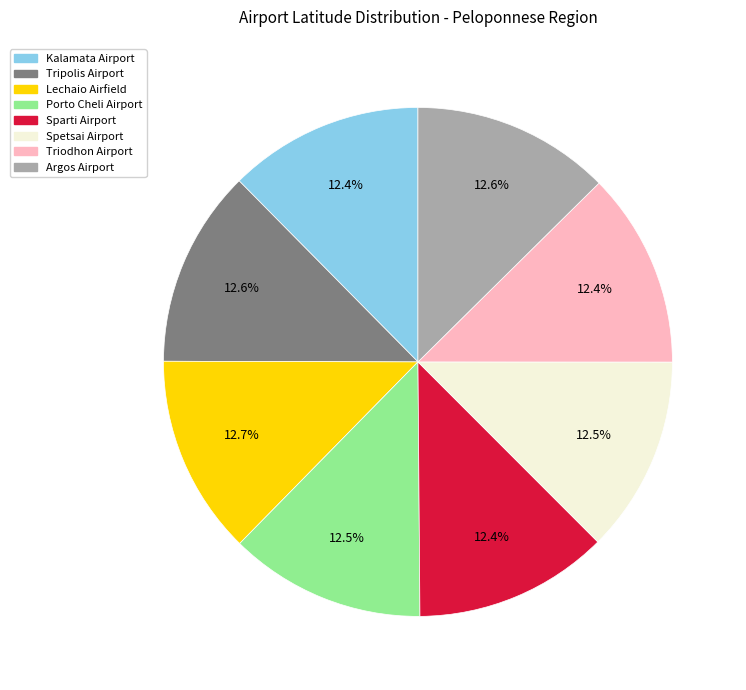

What is the ratio of the value at Porto Cheli Airport to the value at Sparti Airport?

1.0